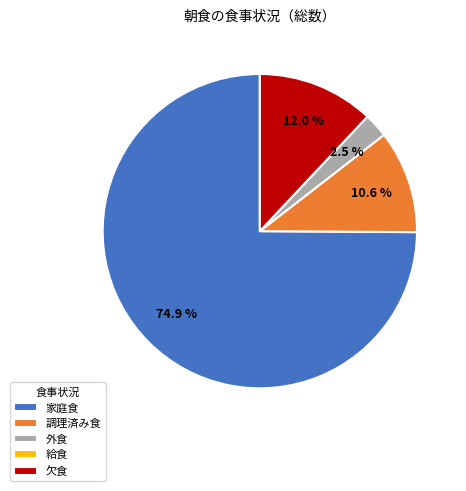

What percentage do 調理済み食 and 欠食 together represent?

22.6%